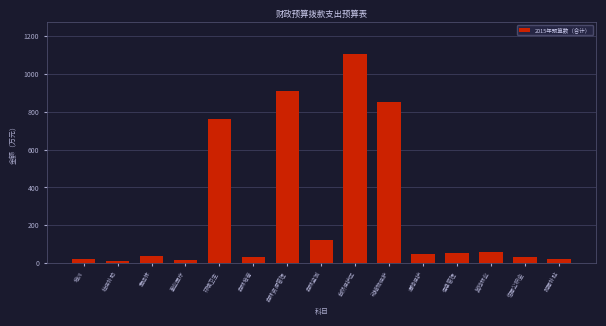

What is the greatest value displayed?

1106.3